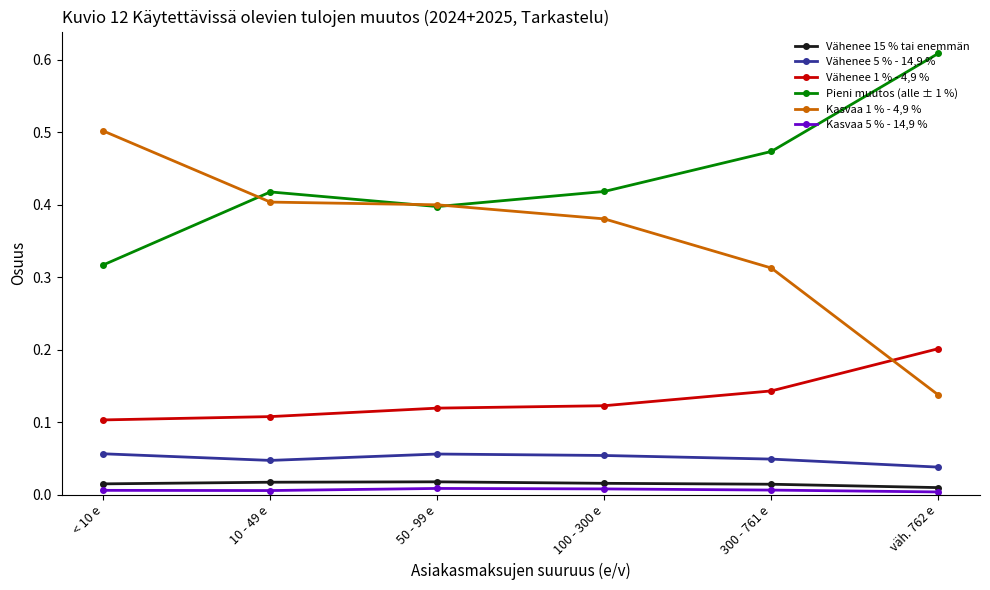

Rank the series by their maximum value, from lowest to highest.

Kasvaa 5 % - 14,9 %, Vähenee 15 % tai enemmän, Vähenee 5 % - 14,9 %, Vähenee 1 % - 4,9 %, Kasvaa 1 % - 4,9 %, Pieni muutos (alle ± 1 %)